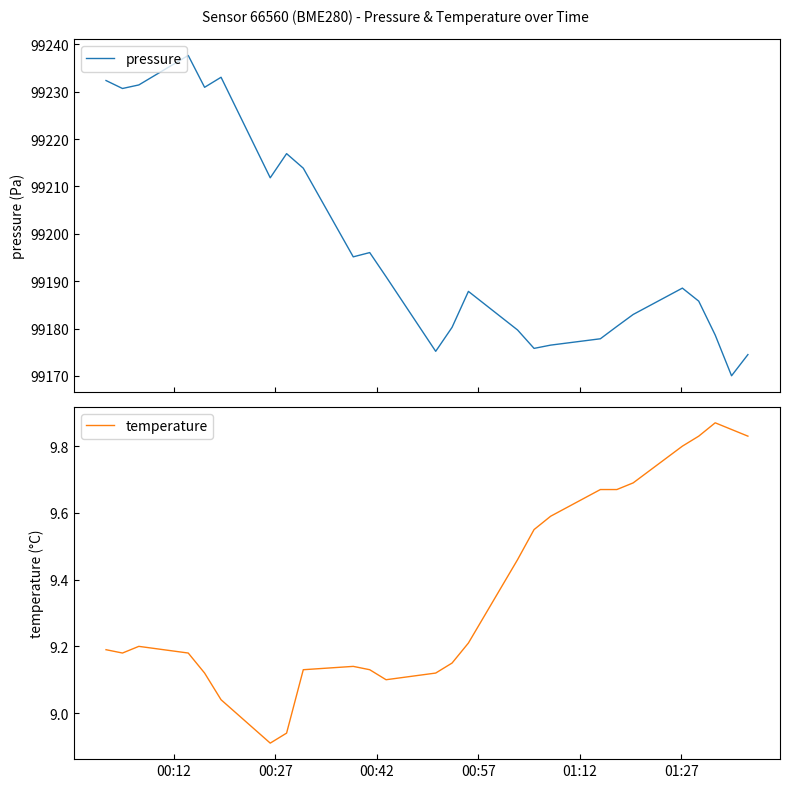

Reading right to left, what are all the values shown in this chart?

pressure: 99174.5	99170.0	99178.6	99185.8	99188.5	99183.0	99180.4	99177.8	99176.5	99175.8	99179.7	99187.8	99180.2	99175.2	99190.9	99196.0	99195.1	99213.8	99216.9	99211.8	99233.0	99230.9	99237.6	99231.4	99230.7	99232.3
temperature: 9.8	9.8	9.9	9.8	9.8	9.7	9.7	9.7	9.6	9.6	9.5	9.2	9.2	9.1	9.1	9.1	9.1	9.1	8.9	8.9	9.0	9.1	9.2	9.2	9.2	9.2